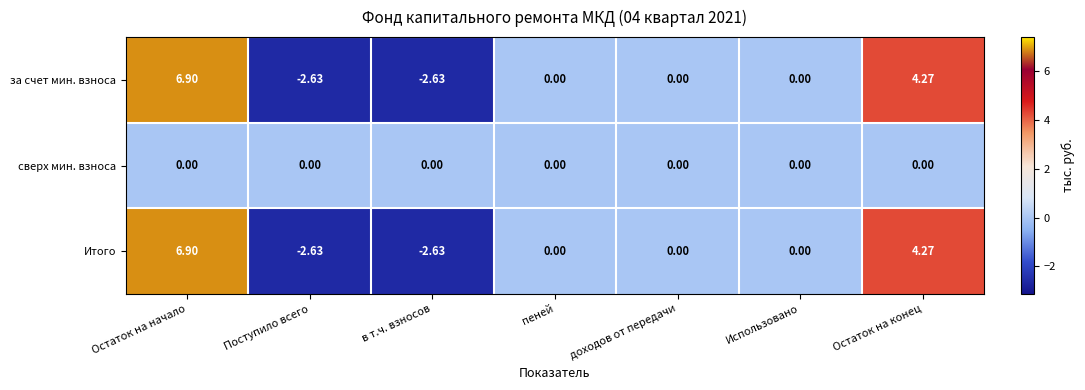

Where does the Итого series first go above 0?

Остаток на начало